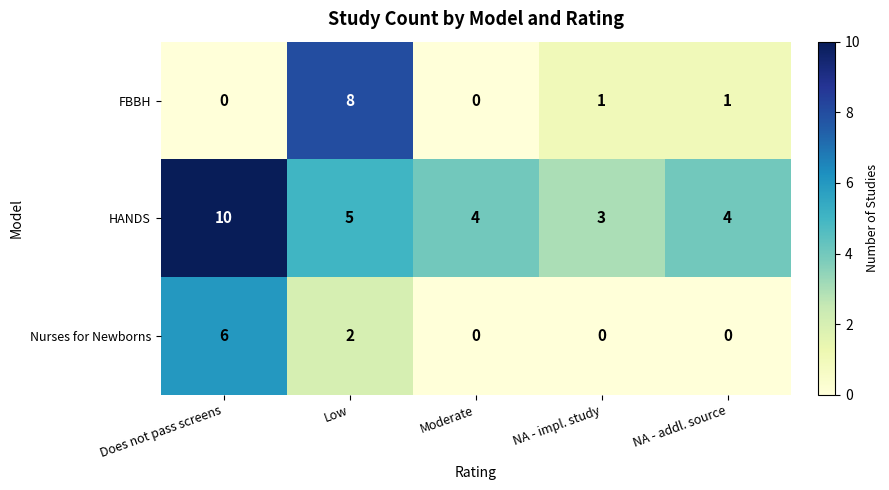

True or false: FBBH has a value of 2 at NA - impl. study.

False